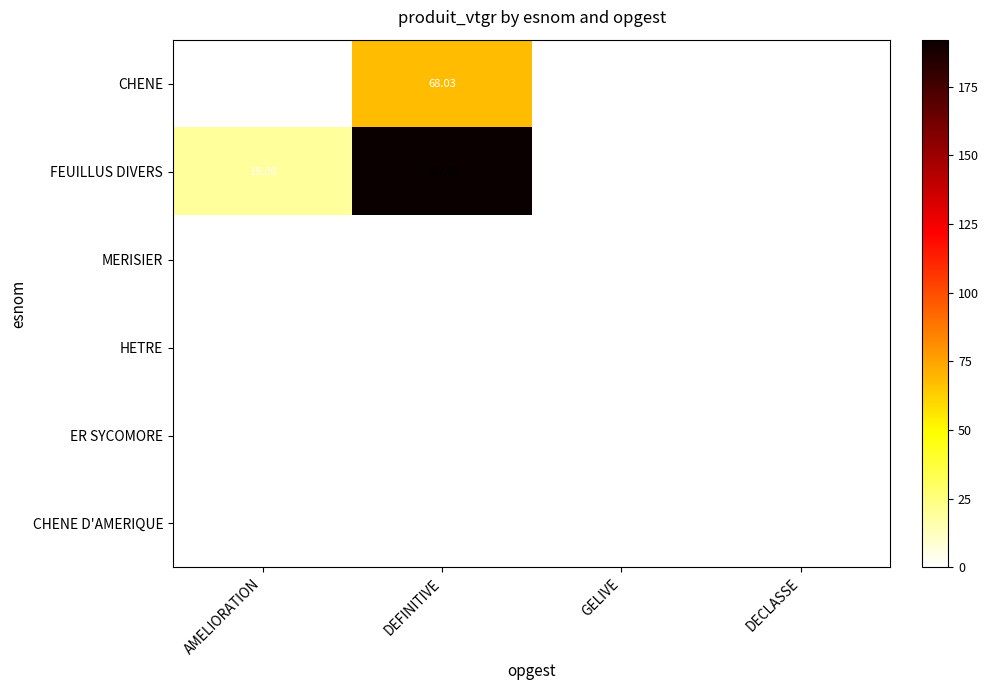

Is the value of FEUILLUS DIVERS at AMELIORATION greater than the value of CHENE at GELIVE?

Yes